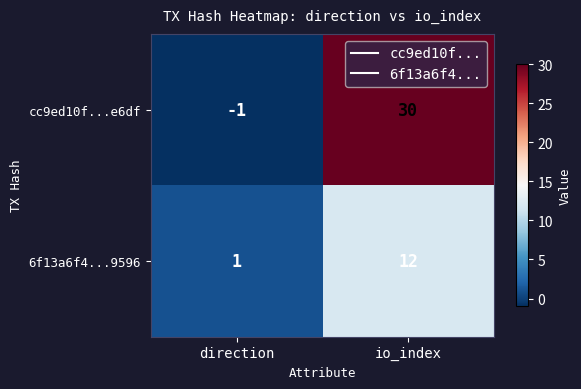

What is the greatest value displayed?

30